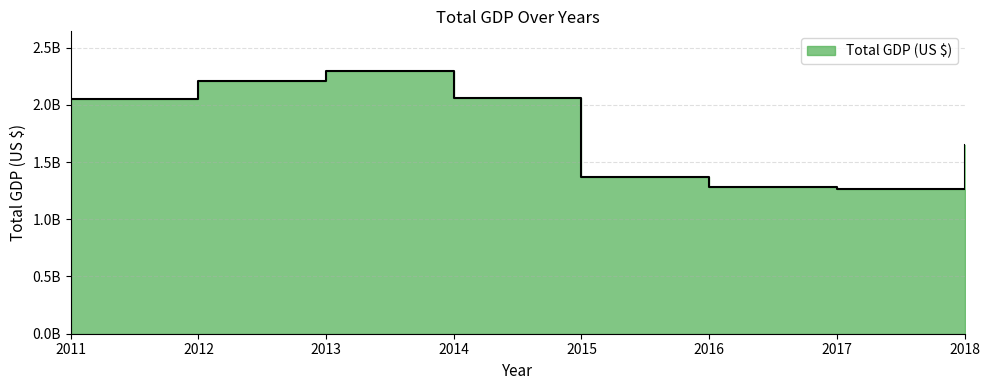

Which category has the lowest value across all series?

2017